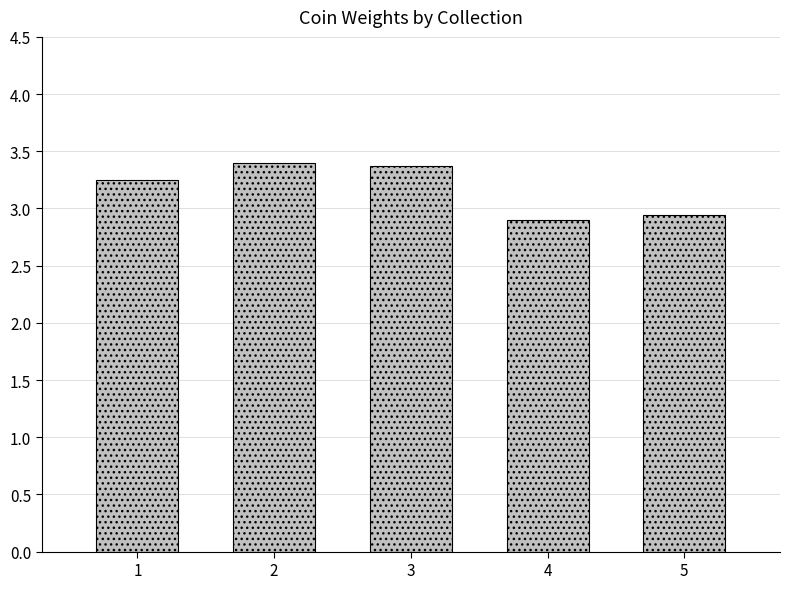

Are the bars horizontal?

No